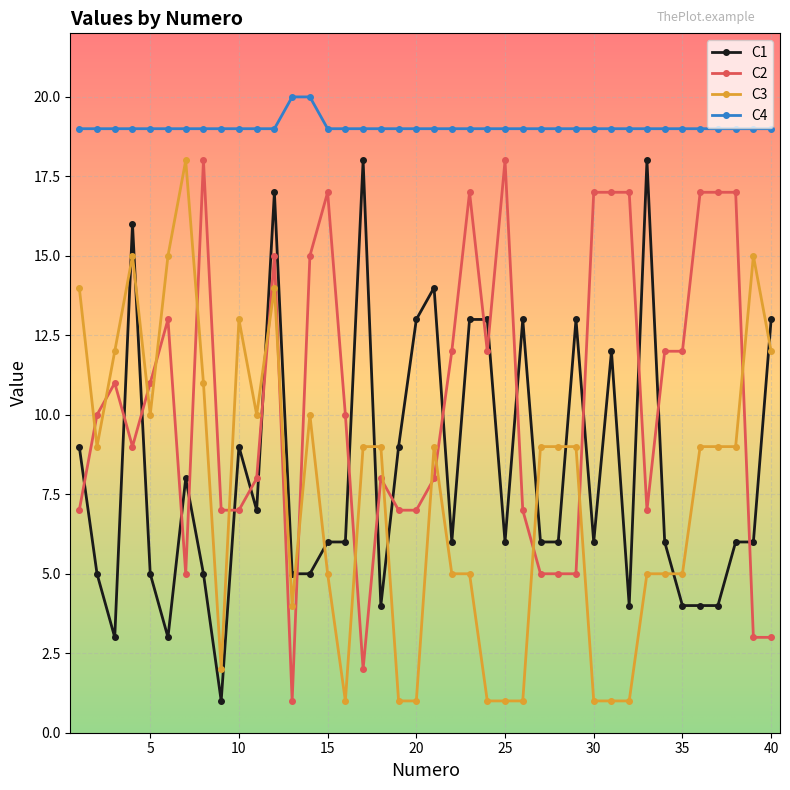

True or false: C3 and C1 cross at least once.

True